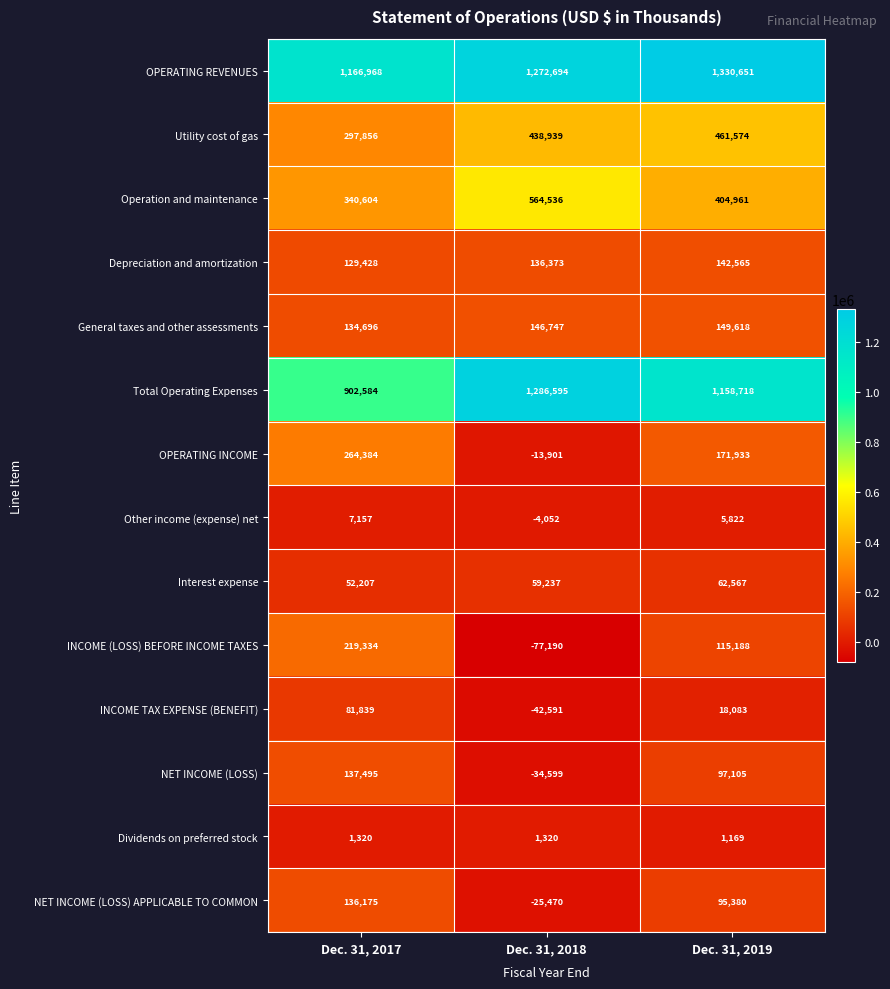

Rank the series at Dec. 31, 2019 from lowest to highest value.

Dividends on preferred stock, Other income (expense) net, INCOME TAX EXPENSE (BENEFIT), Interest expense, NET INCOME (LOSS) APPLICABLE TO COMMON, NET INCOME (LOSS), INCOME (LOSS) BEFORE INCOME TAXES, Depreciation and amortization, General taxes and other assessments, OPERATING INCOME, Operation and maintenance, Utility cost of gas, Total Operating Expenses, OPERATING REVENUES